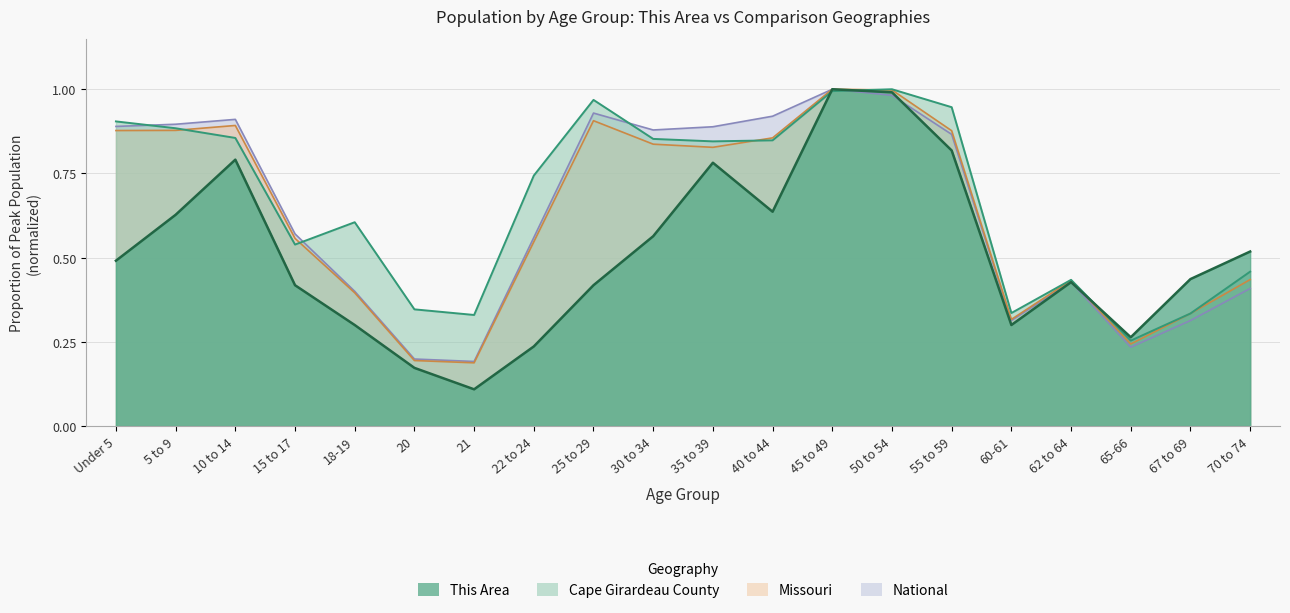

What is the total value across all series at Under 5?

3.2